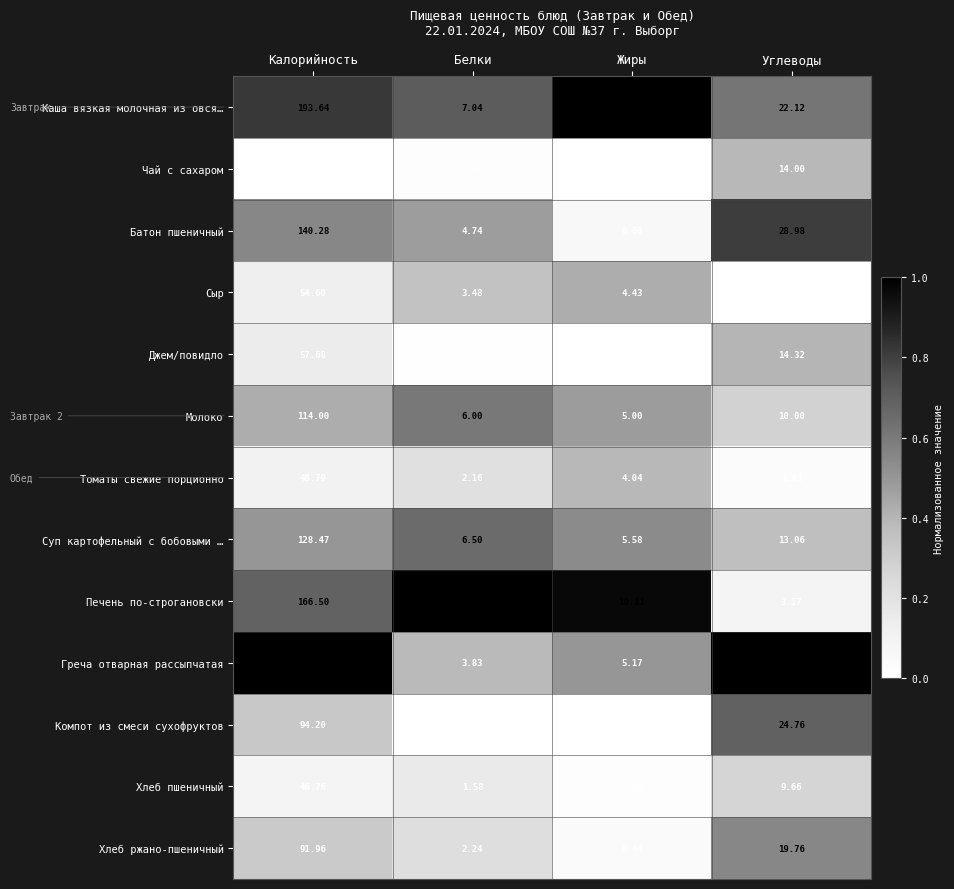

How many distinct data groups are displayed?

13